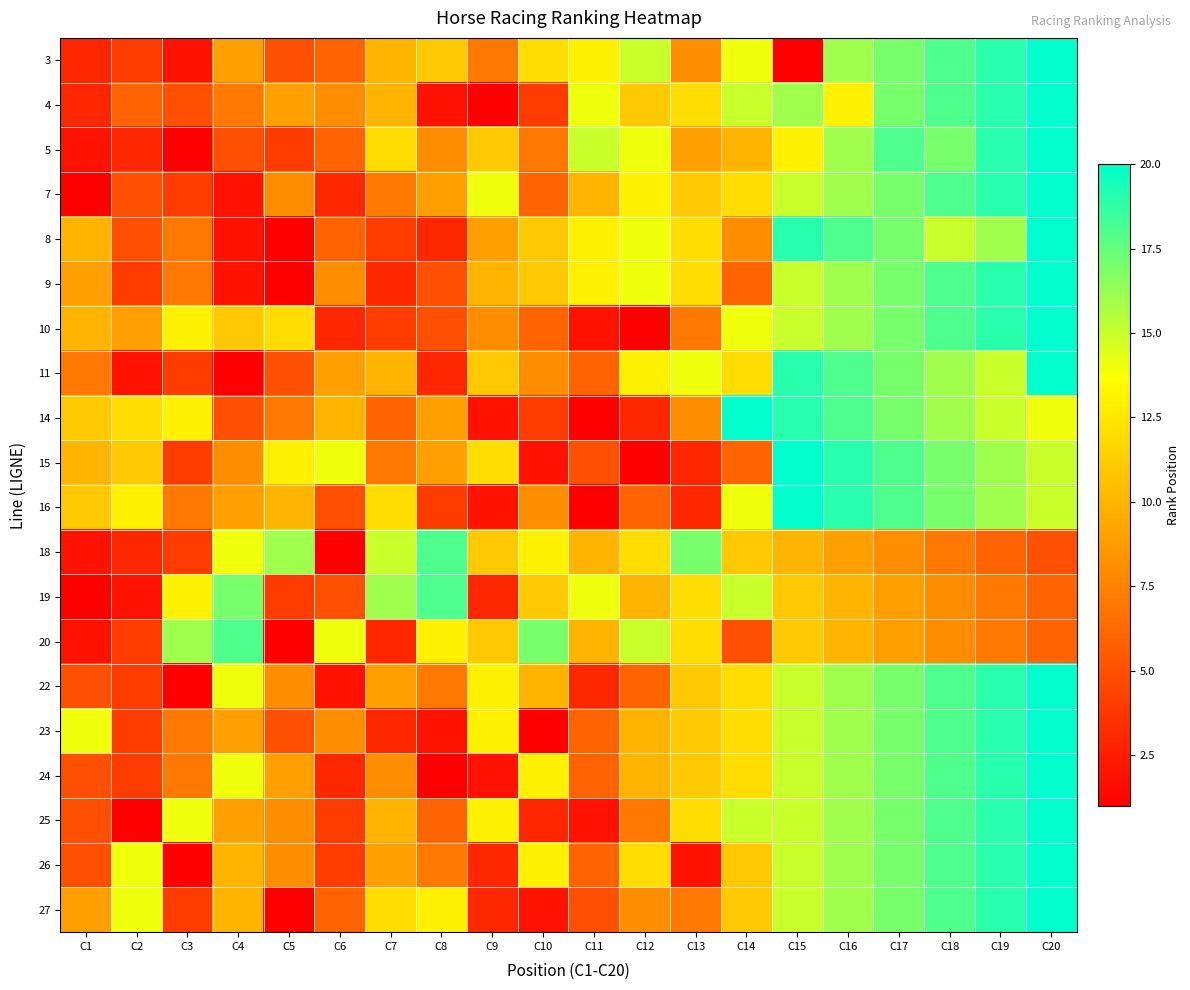

What is the greatest value displayed?

20